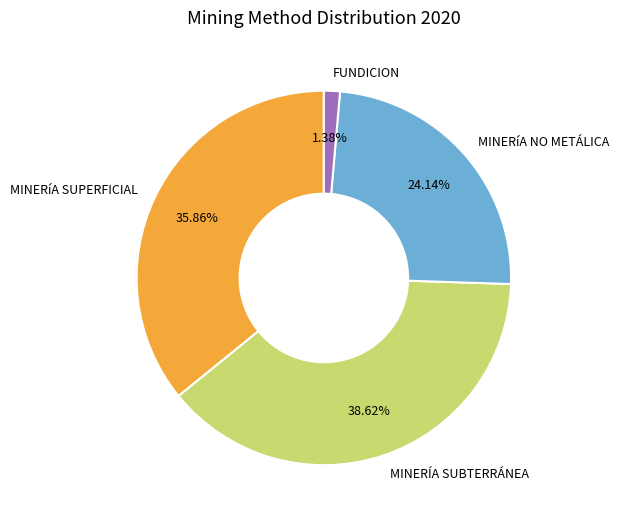

Count the number of slices in the pie.

4